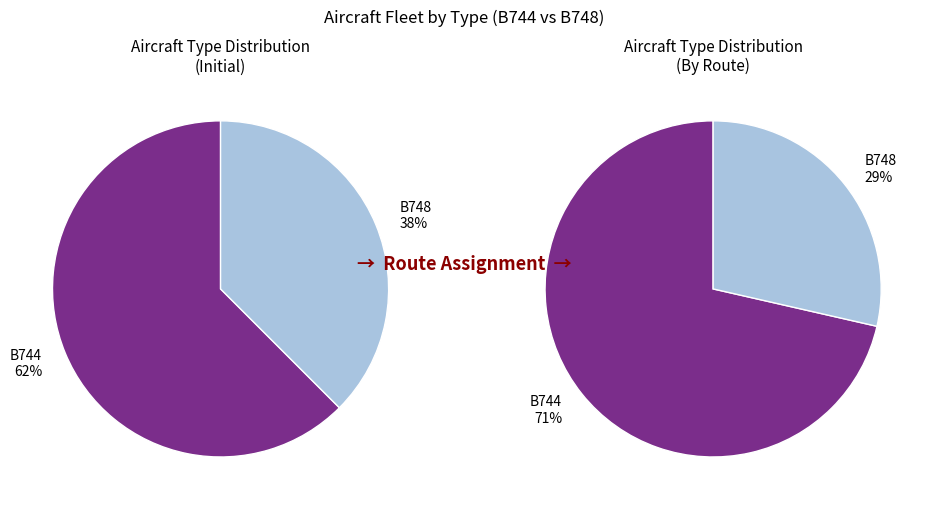

Is the sum of B748 and B744 greater than half?

Yes